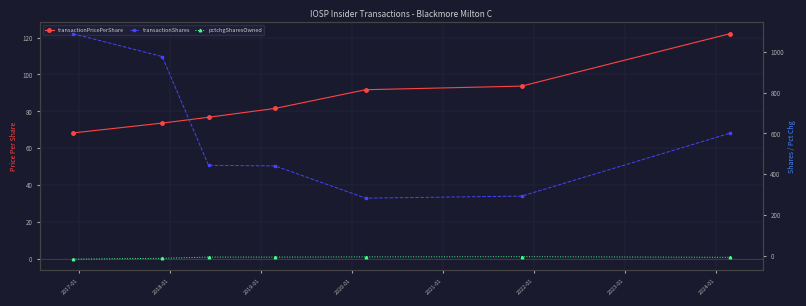

In pctchgSharesOwned, how many points are higher than both neighbors (excluding endpoints)?

1